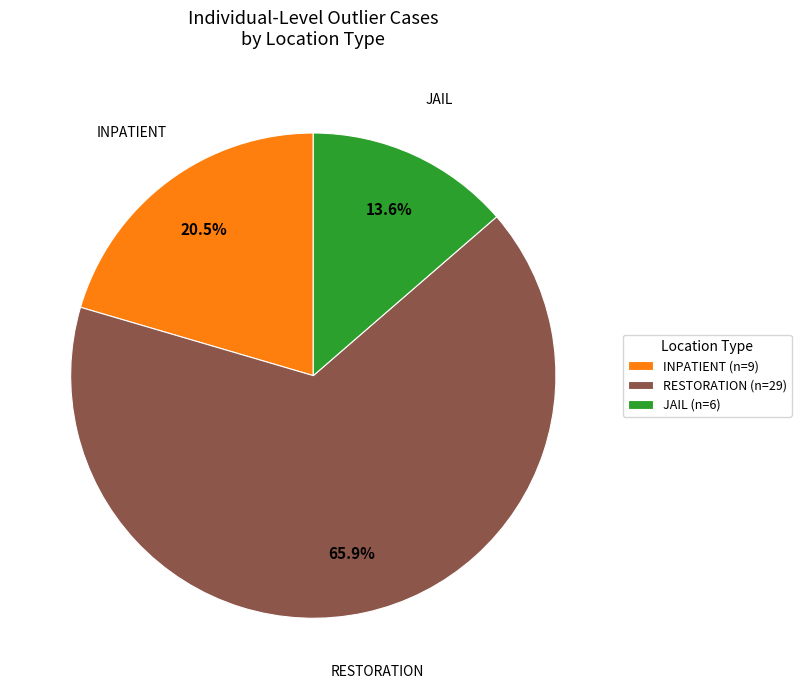

What percentage is NOT represented by INPATIENT?

79.5%